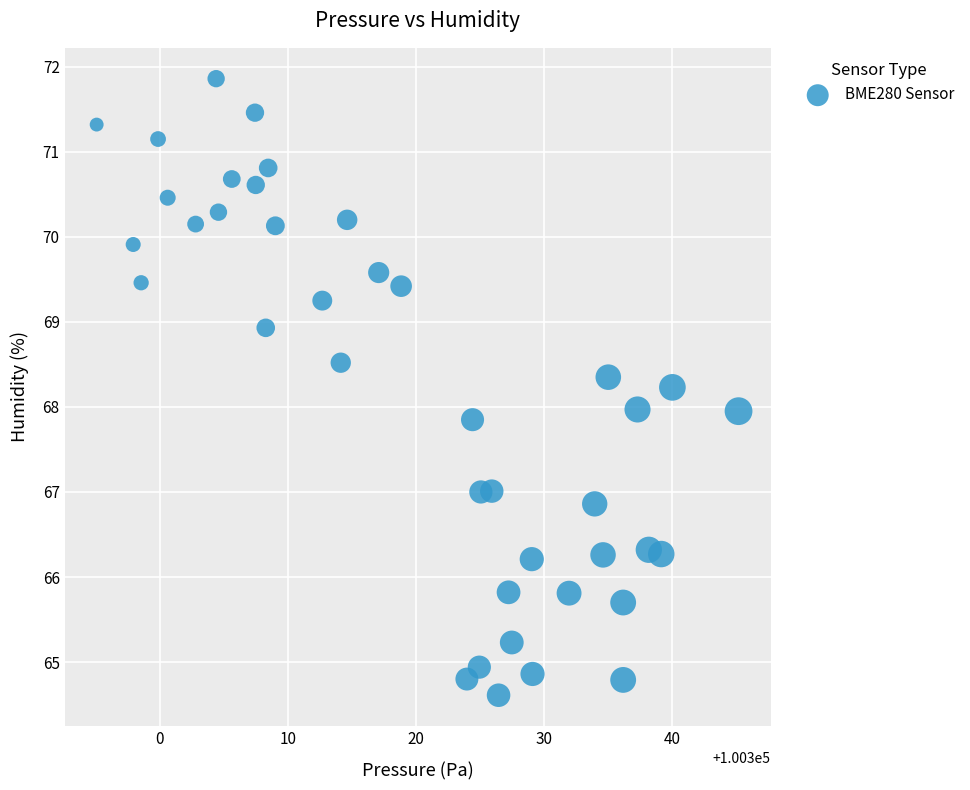

What is the range of X values (max minus min)?

50.1